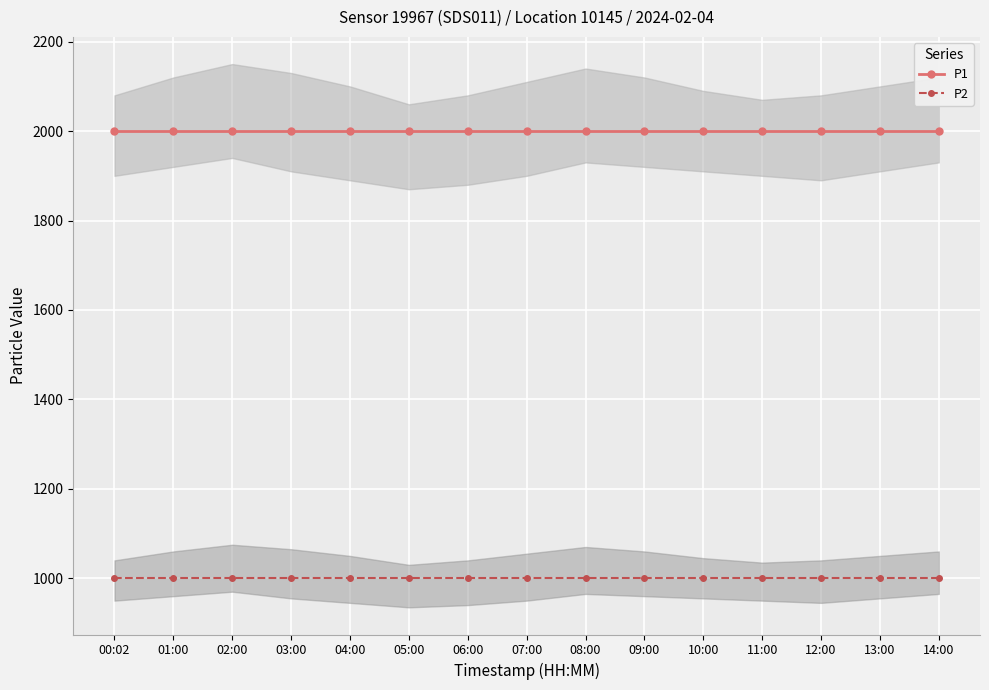

Which has a higher value, 06:00 or 02:00?

06:00